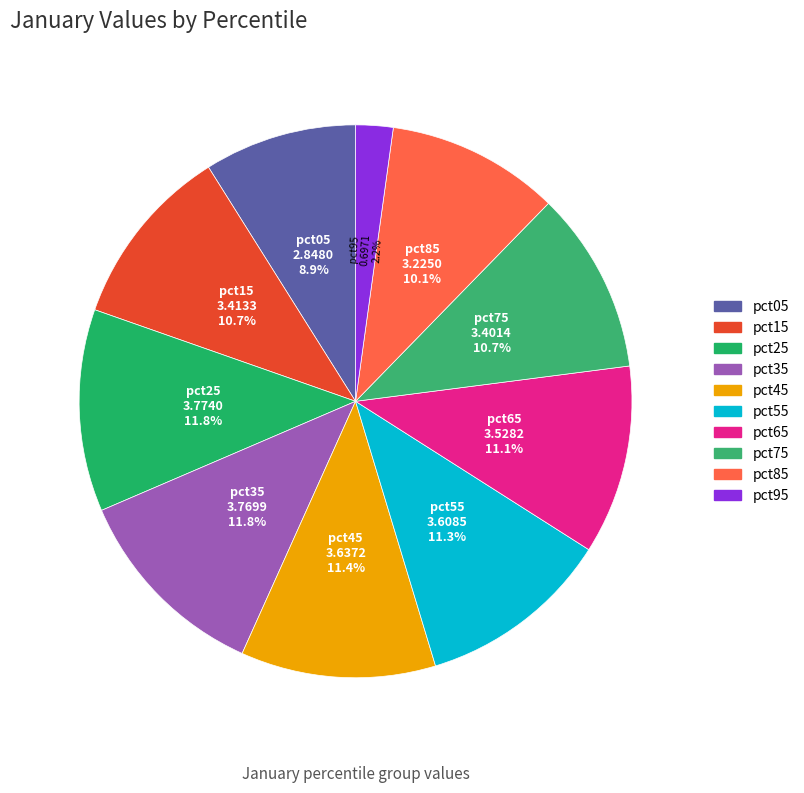

Is pct95 the majority of the pie?

No